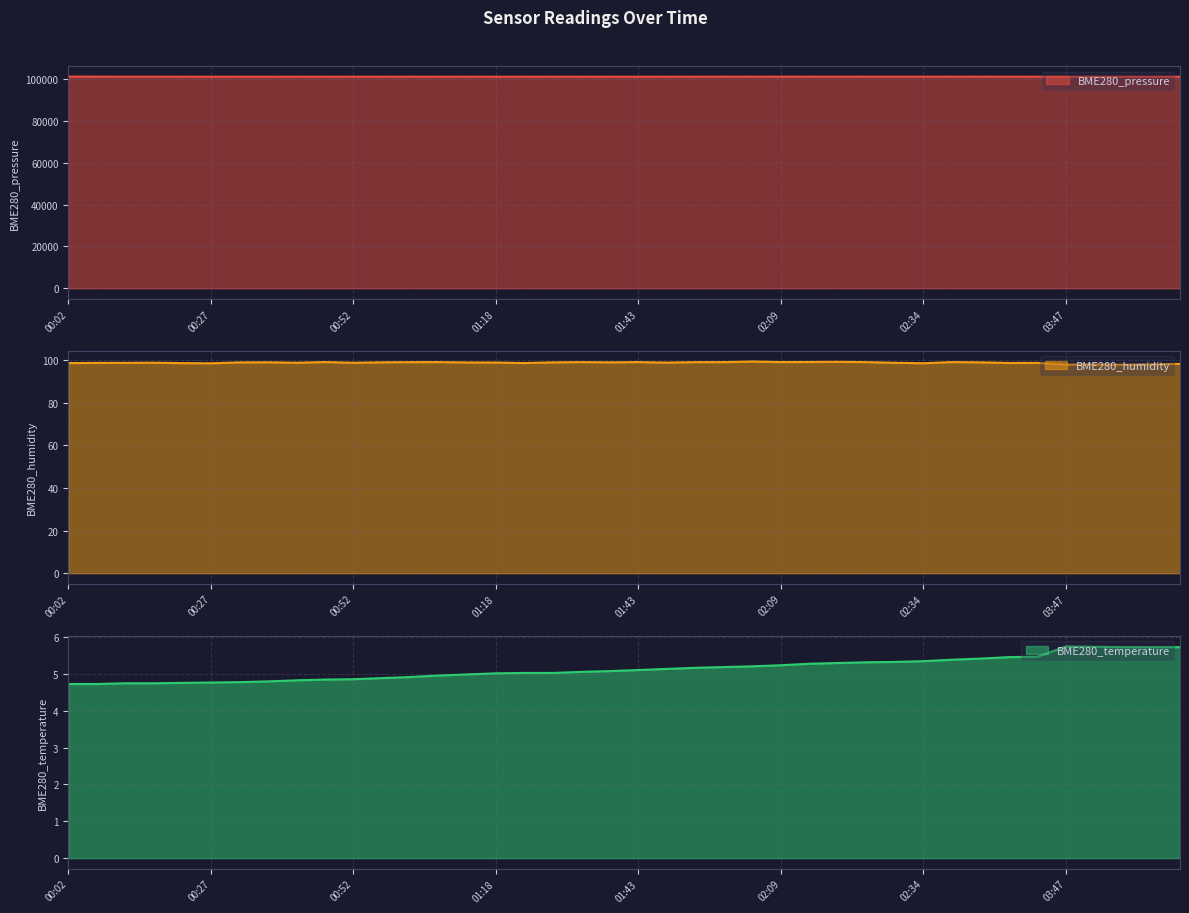

List the labels in order of BME280_humidity value, smallest first.

03:57, 03:47, 03:52, 04:03, 04:08, 00:27, 02:34, 00:22, 00:02, 01:23, 02:49, 00:07, 02:54, 00:12, 02:29, 00:52, 00:42, 00:17, 01:48, 01:18, 01:13, 00:32, 01:28, 01:38, 02:44, 00:57, 00:37, 01:03, 01:53, 01:33, 01:58, 02:24, 01:08, 01:43, 02:39, 02:09, 00:47, 02:14, 02:19, 02:04